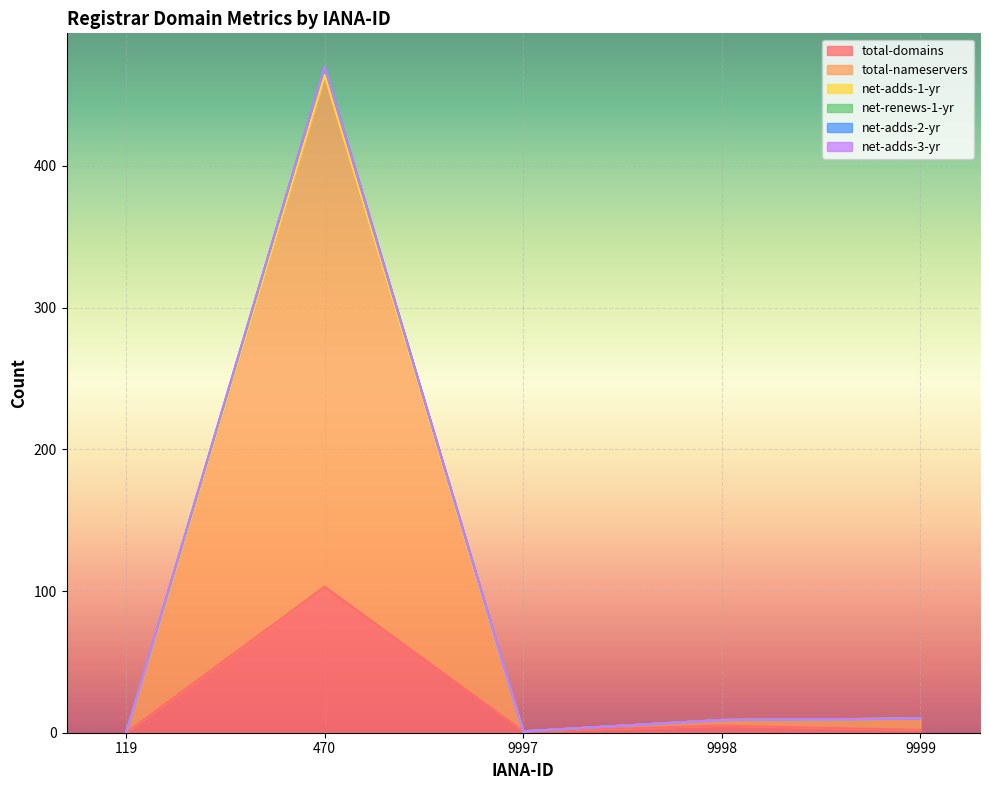

Is it true that total-nameservers equals 470 at 470?

True